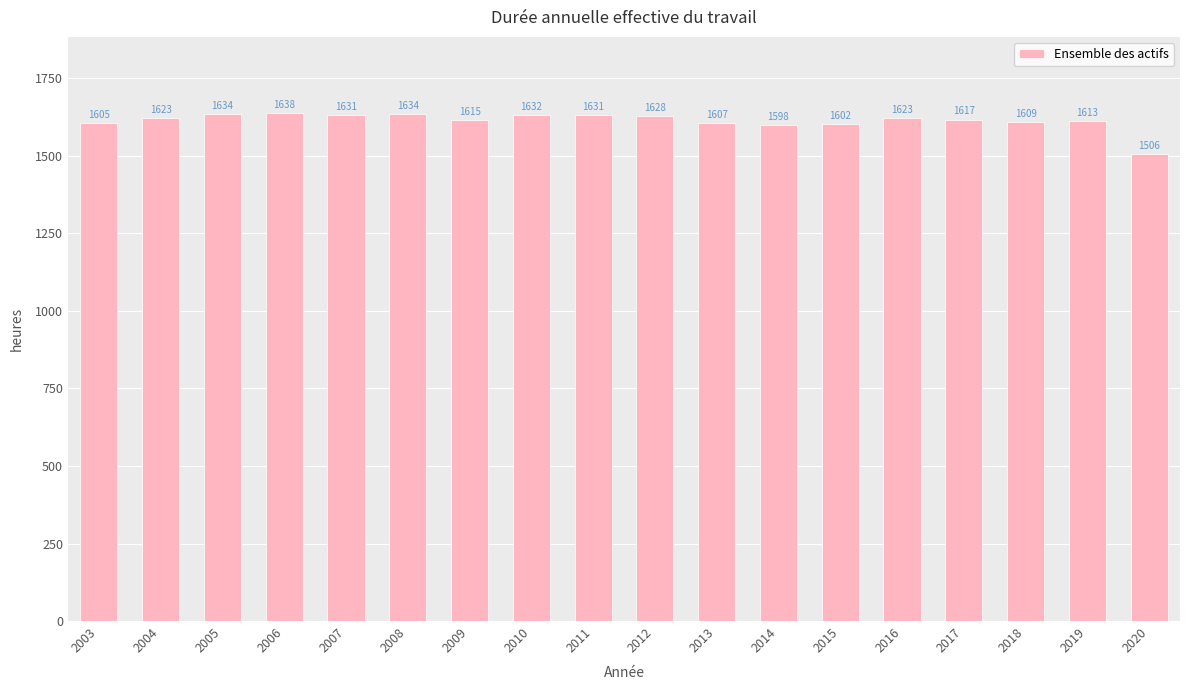

Which label corresponds to the smallest value in the chart?

2020